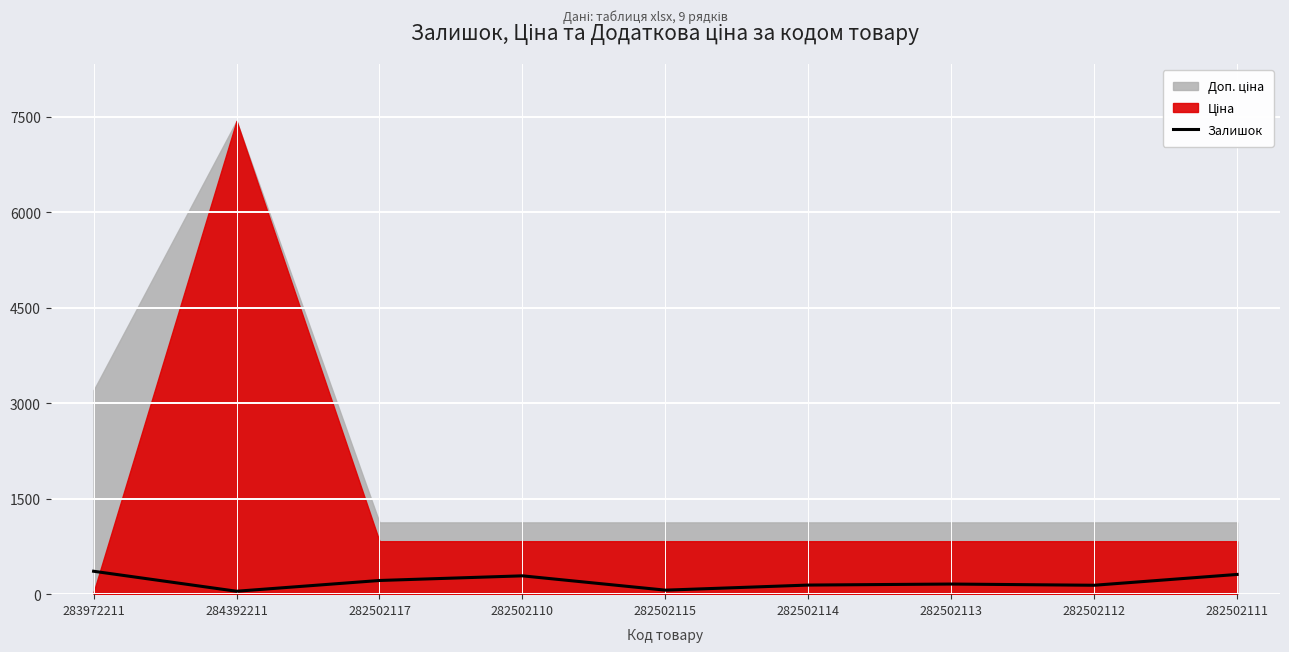

How many interior local peaks (higher than both neighbors) does the data have?

2